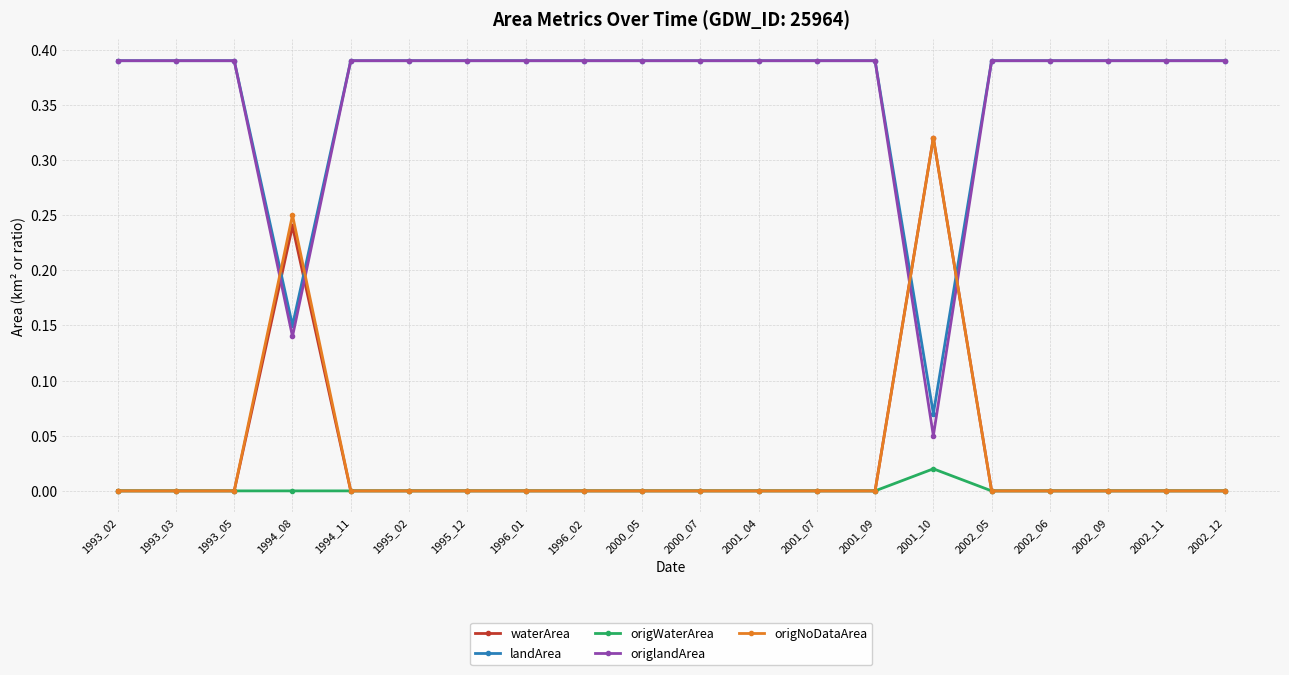

What are all the series names shown in the legend?

waterArea, landArea, origWaterArea, origlandArea, origNoDataArea